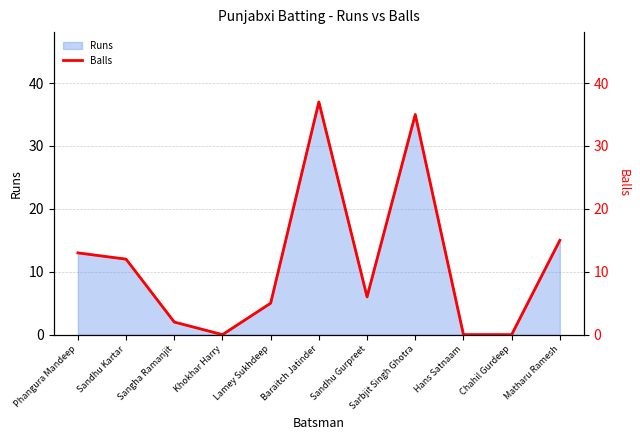

Reading left to right, what are all the values shown in this chart?

13	12	2	0	5	37	6	35	0	0	15